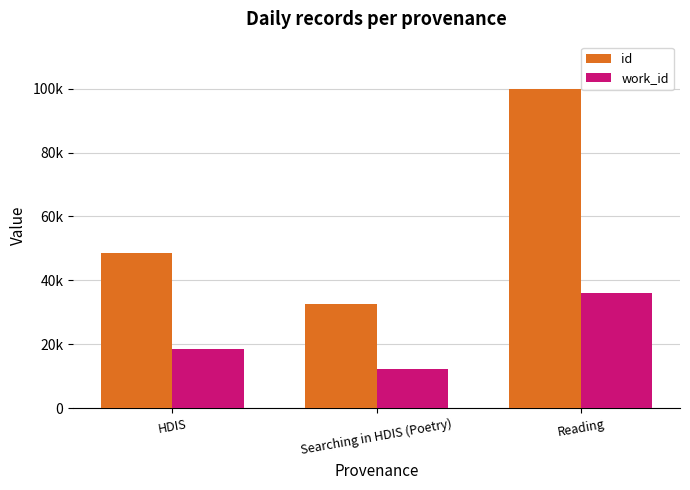

Rank the categories by id value from lowest to highest.

Searching in HDIS (Poetry), HDIS, Reading